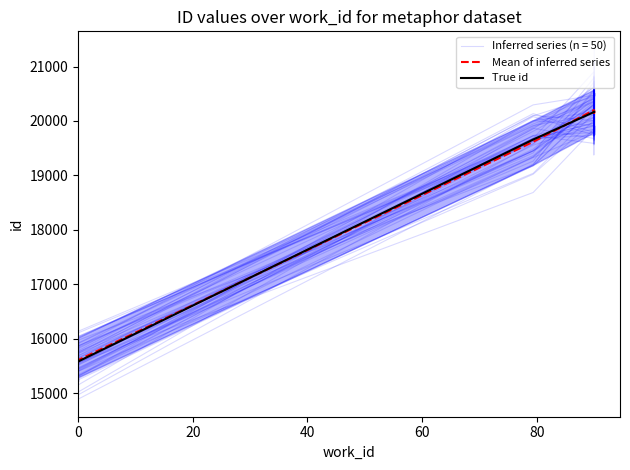

Which series ends up on top after the final intersection of Mean of inferred series and True id?

True id